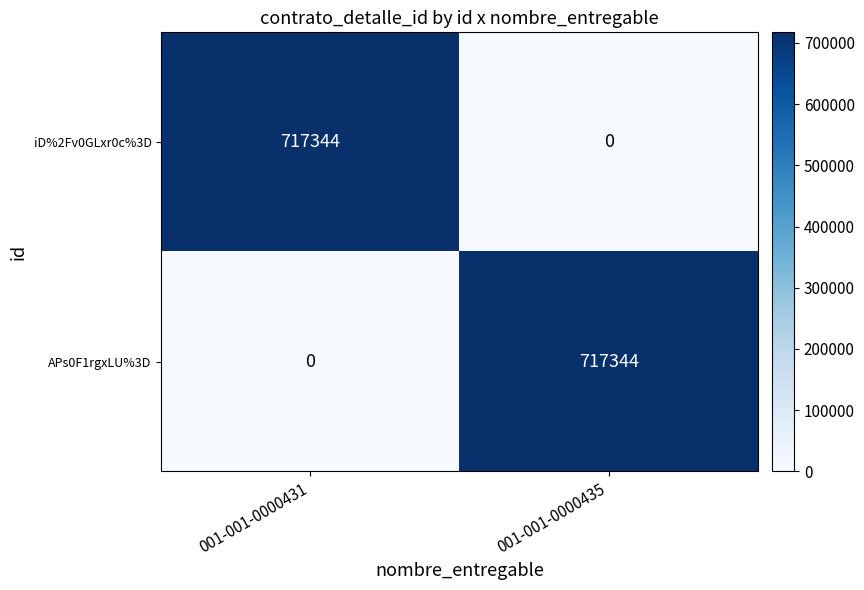

Reading left to right, what are all the values shown in this chart?

iD%2Fv0GLxr0c%3D: 001-001-0000431=717344	001-001-0000435=0
APs0F1rgxLU%3D: 001-001-0000431=0	001-001-0000435=717344